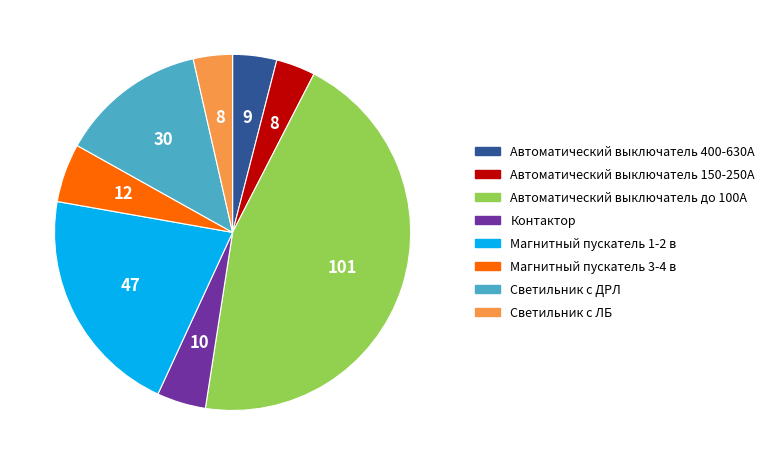

Between Магнитный пускатель 3-4 в and Контактор, which is larger?

Магнитный пускатель 3-4 в